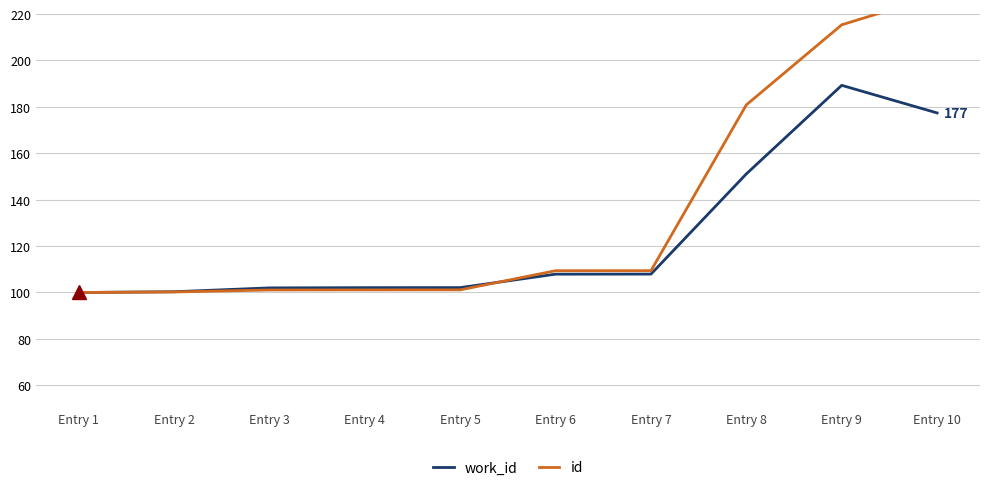

Reading right to left, list all the values displayed in this chart.

work_id: 177.4	189.3	151.1	107.9	107.9	102.1	102.1	102.0	100.3	100.0
id: 228.0	215.4	180.9	109.4	109.4	101.1	101.1	101.1	100.2	100.0